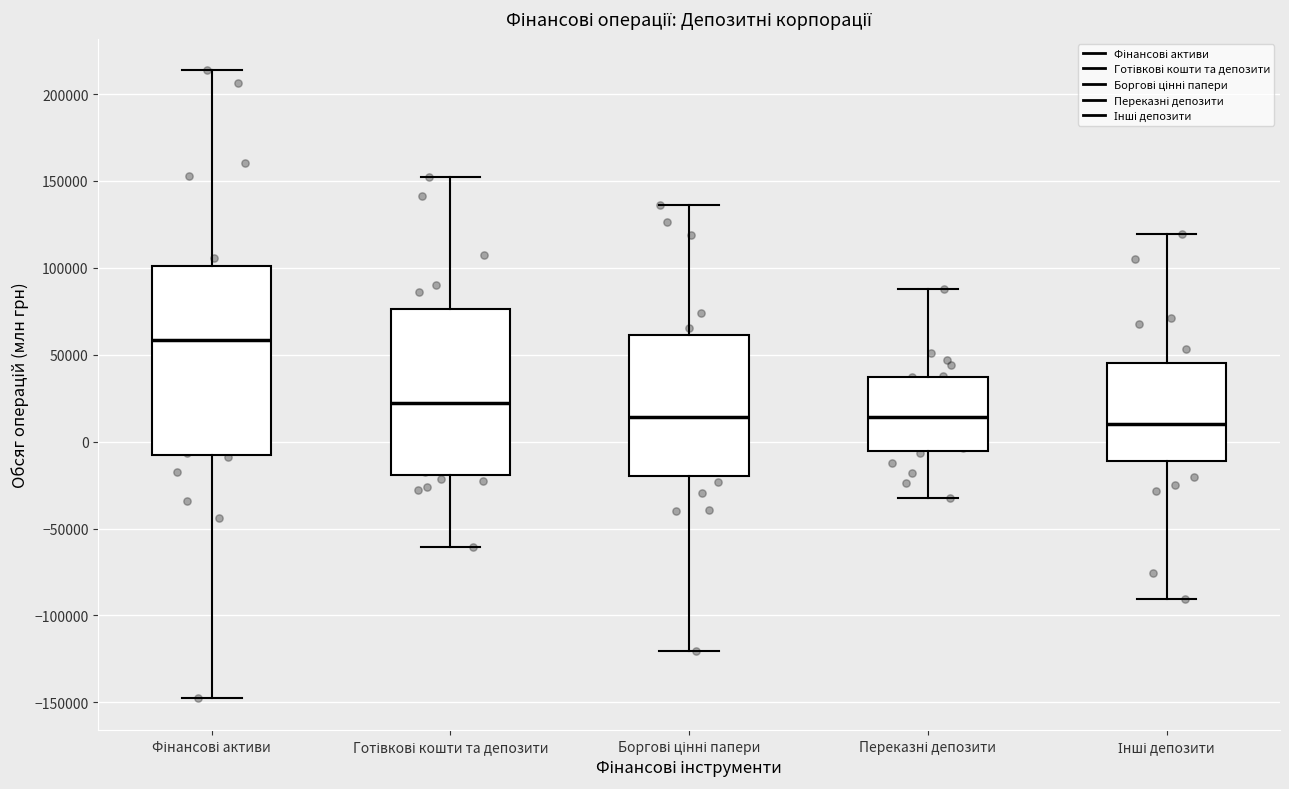

Reading left to right, read every box against the y-axis: the position of its median line, the range the box covers, and the ends of its whiskers. The values are not printed on the chart, so give them approximately, as read against the axis.

Фінансові активи: median 60000, box -10000 to 100000, whiskers -150000 to 215000
Готівкові кошти та депозити: median 20000, box -20000 to 75000, whiskers -60000 to 150000
Боргові цінні папери: median 15000, box -20000 to 60000, whiskers -120000 to 135000
Переказні депозити: median 15000, box -5000 to 35000, whiskers -35000 to 90000
Інші депозити: median 10000, box -10000 to 45000, whiskers -90000 to 120000